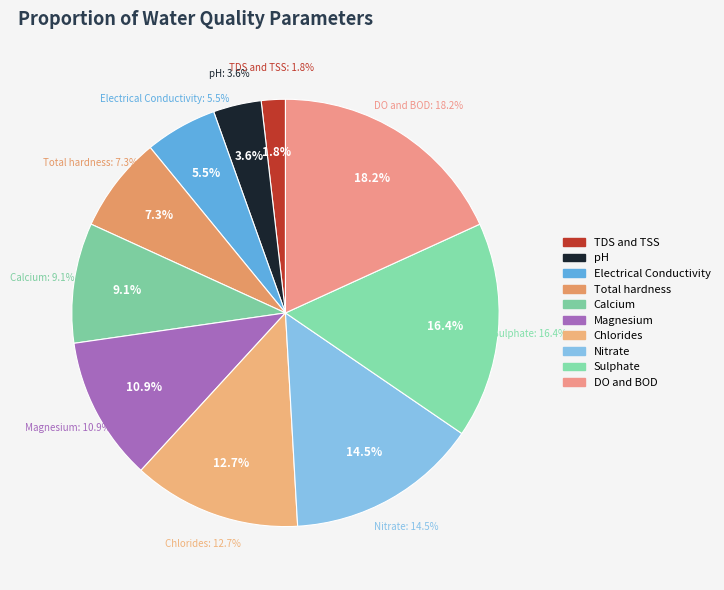

Which has a higher value, Nitrate or Sulphate?

Sulphate